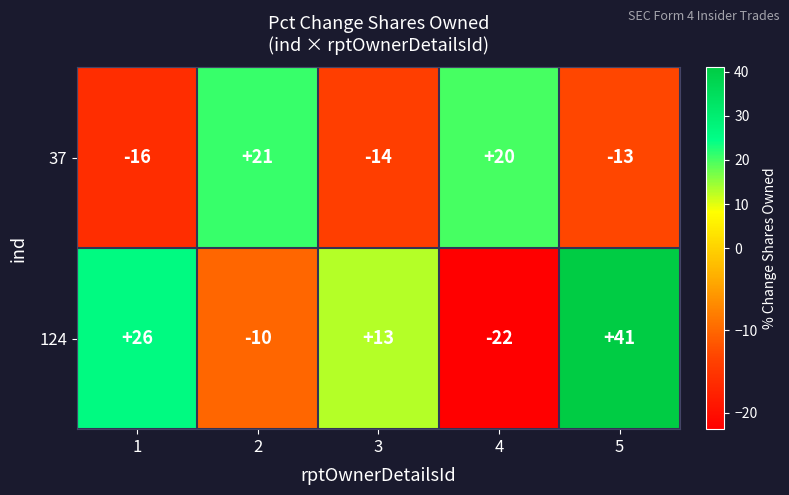

True or false: 124 has a value of 13 at 3.

True